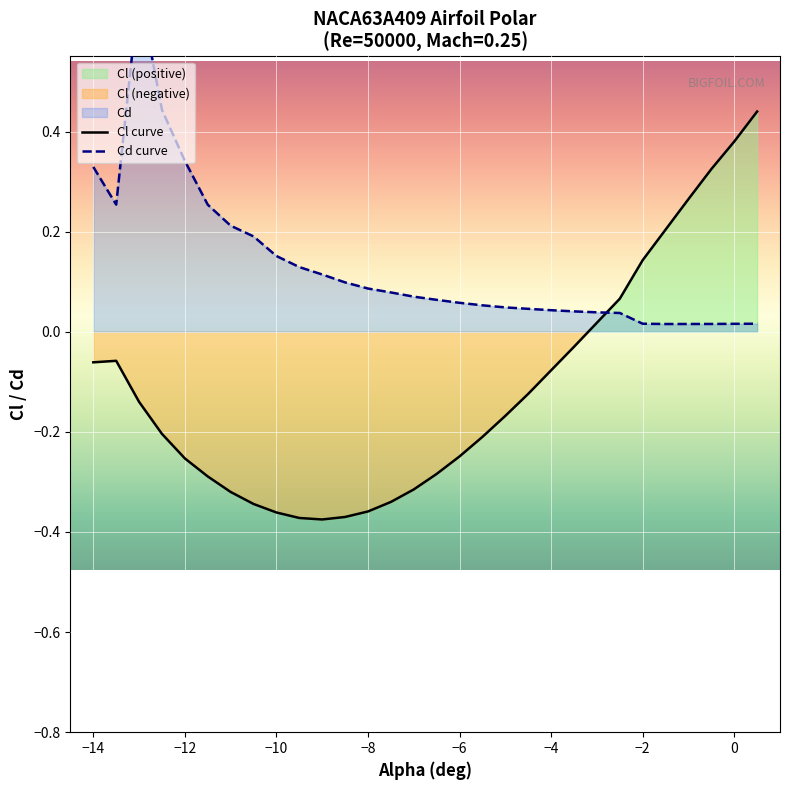

Is it true that Cl curve equals -0.2 at −8?

False